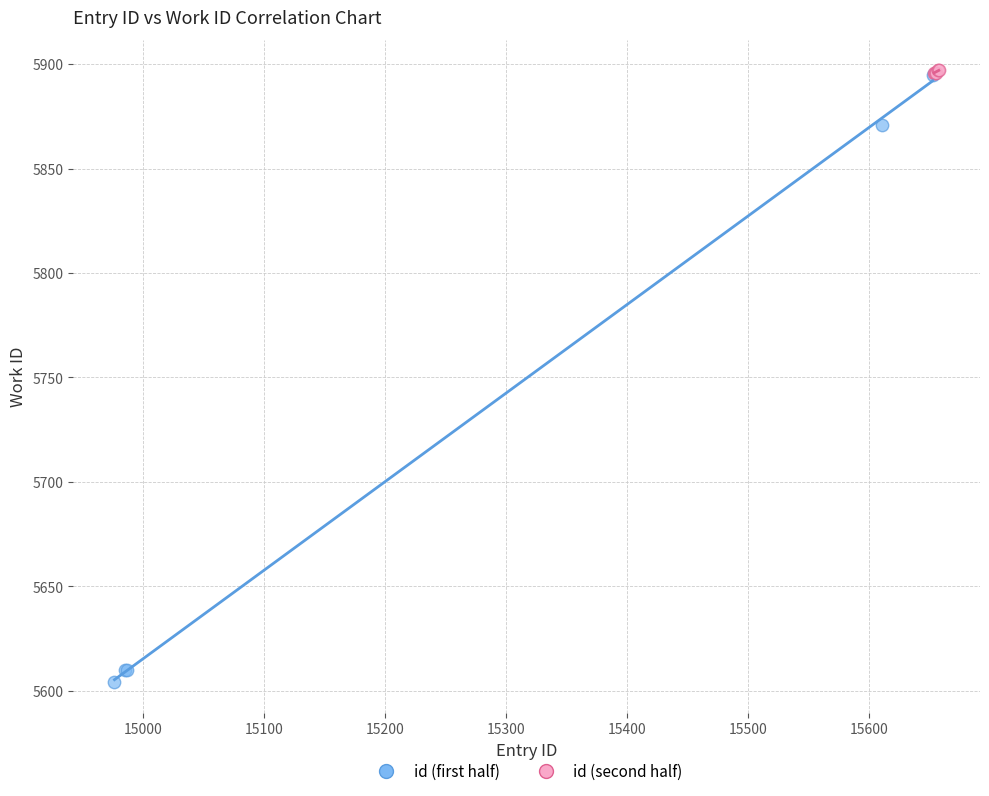

Which series contains the lowest Y value?

id (first half)